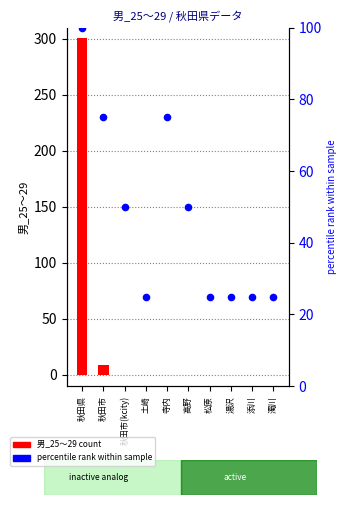

Is the value of 男_25〜29 count at 寺内 greater than the value of percentile rank within sample at 湯沢?

No